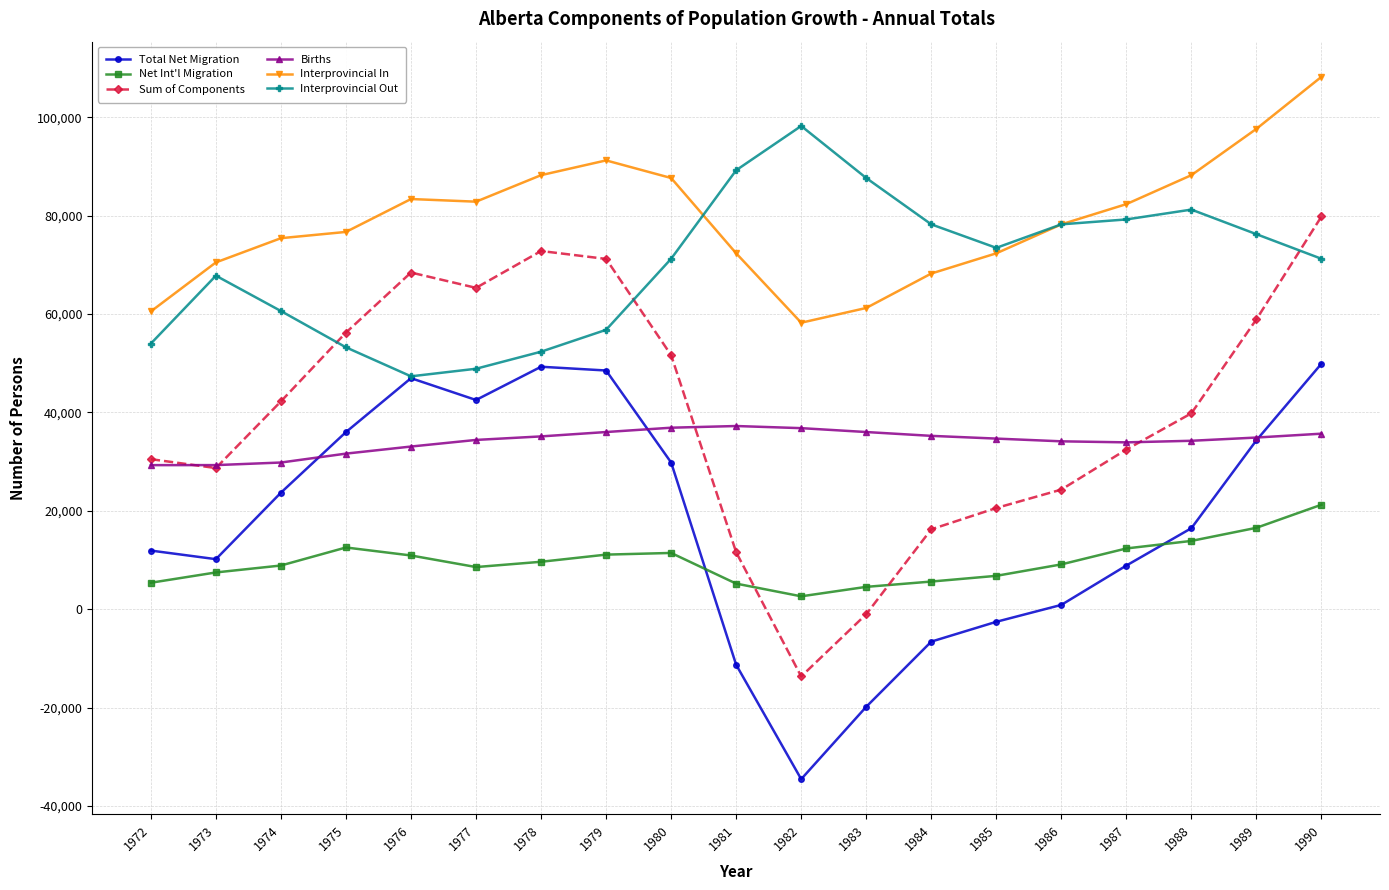

True or false: Births has a value of 16177 at 1978.

False